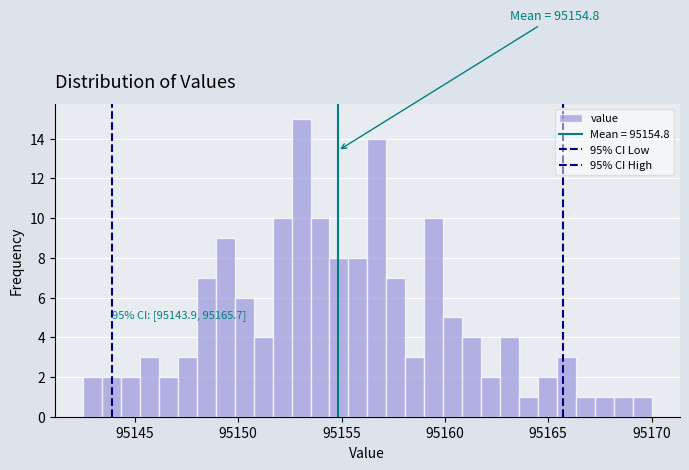

Around what value on the x-axis is the tallest bar? Give the approximate position of its centre, as read against the axis.

95153.0